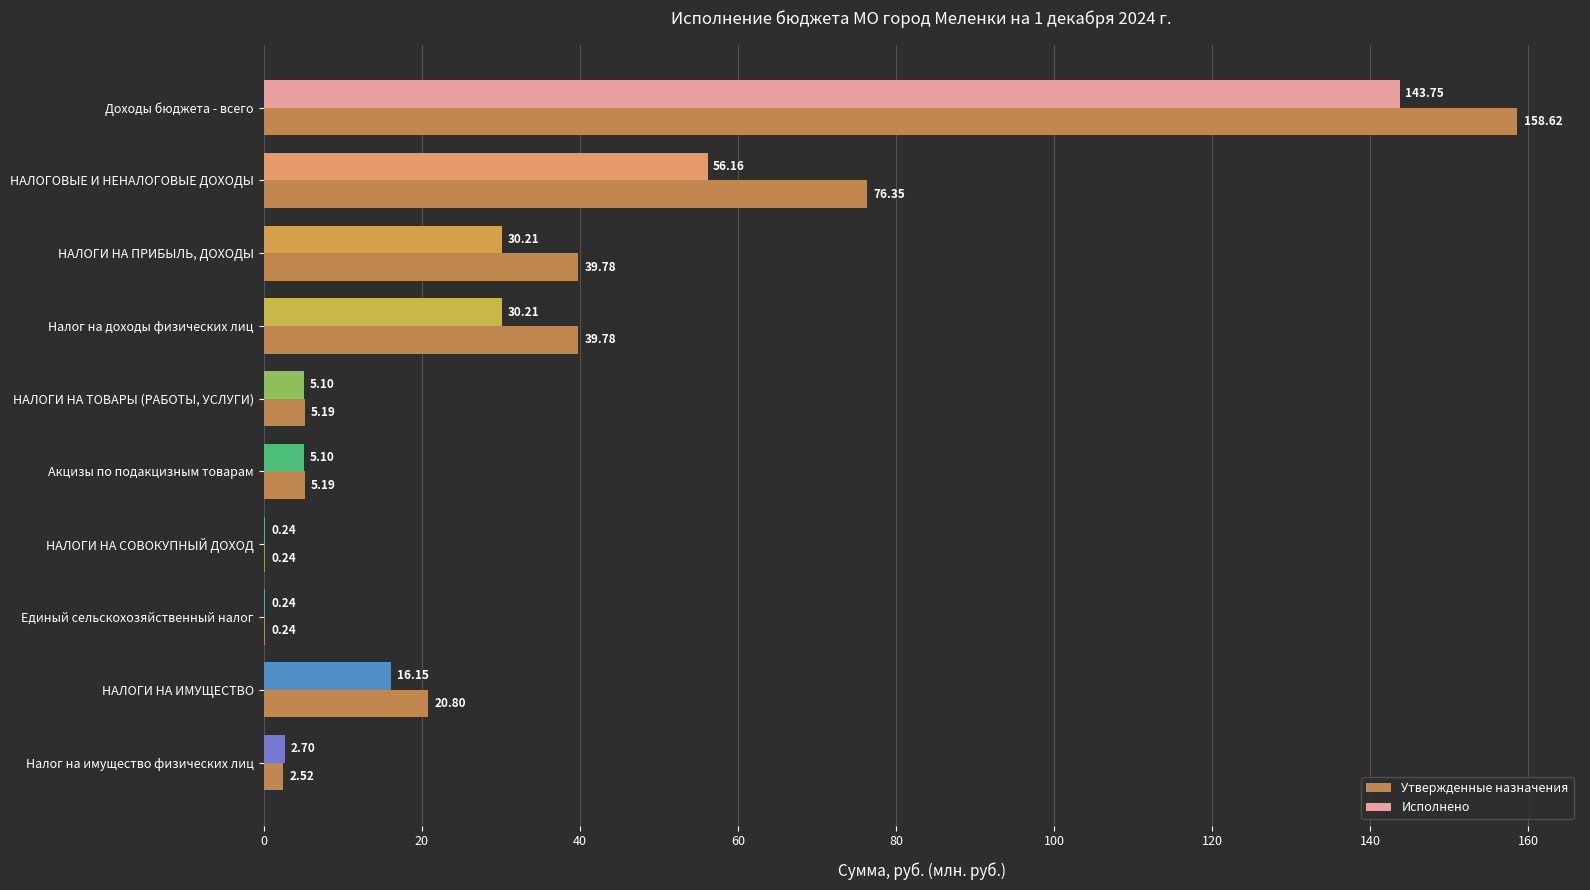

At which category does the chart reach its peak across all series?

Доходы бюджета - всего